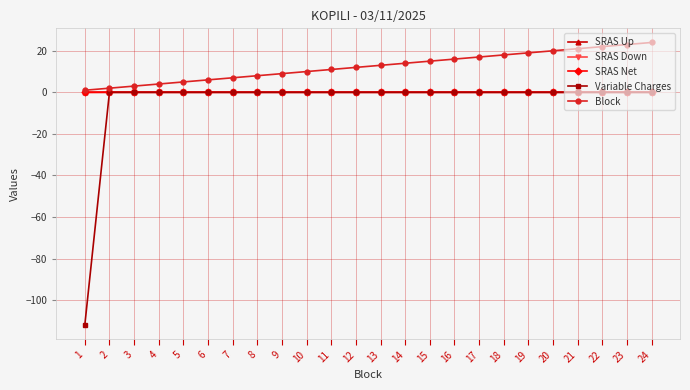

Which series has the widest spread of values?

Variable Charges